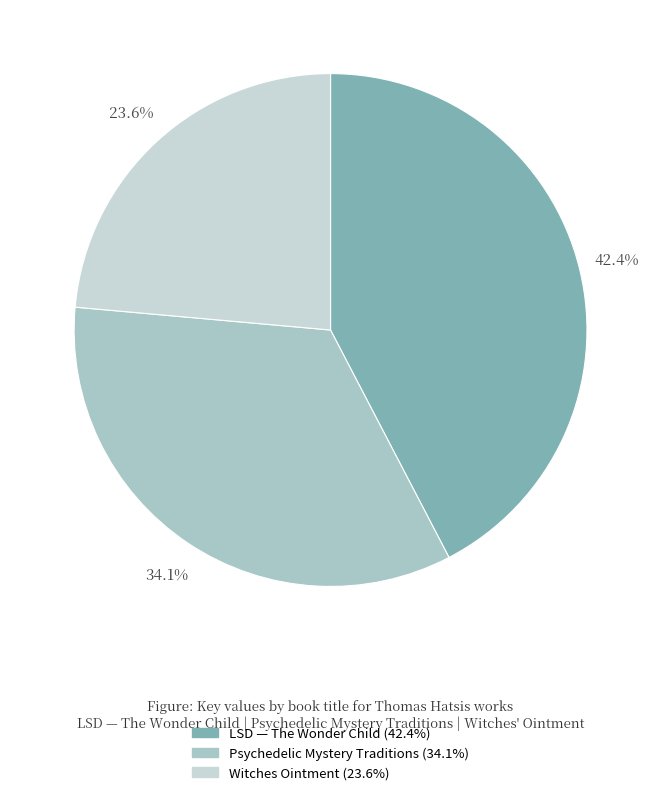

Which category has the biggest portion of the pie?

LSD — The Wonder Child